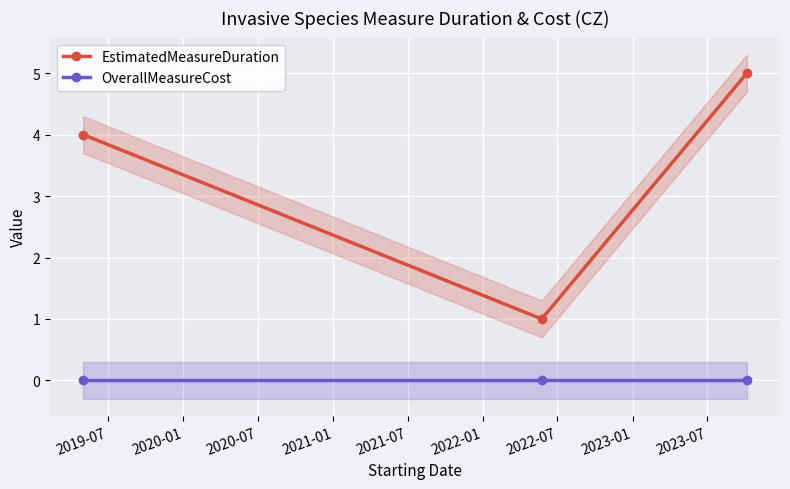

What is the highest value of the EstimatedMeasureDuration series?

5